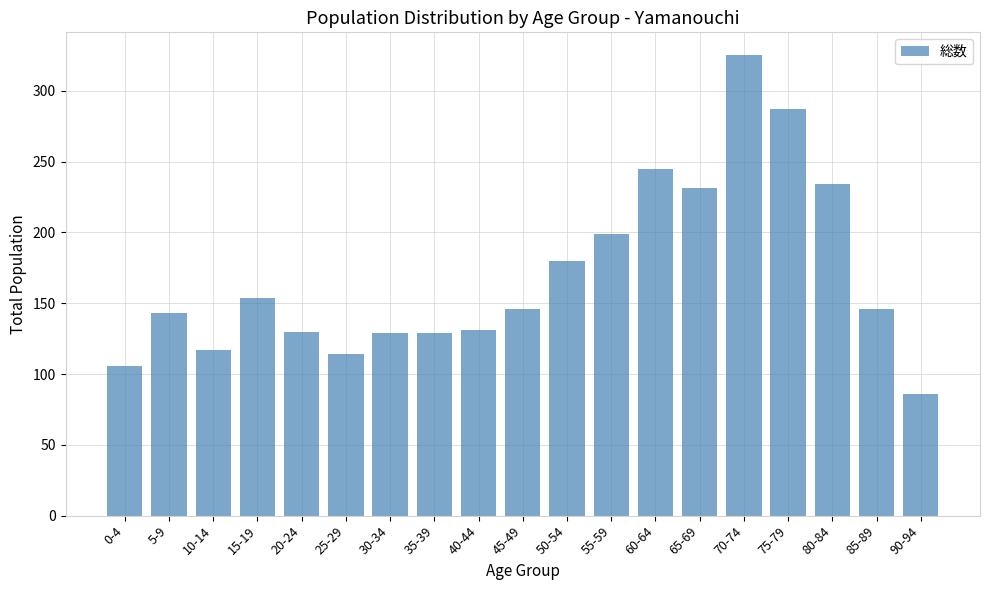

True or false: the data shows 86 at 90-94.

True